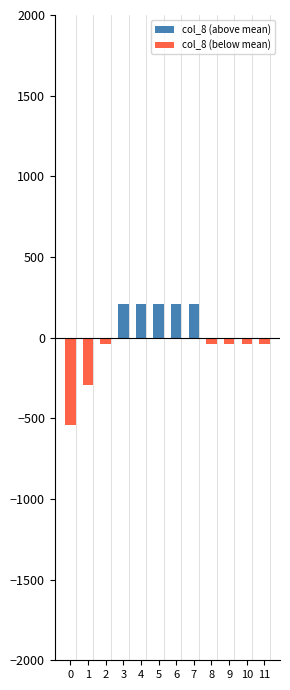

What is the sum of all col_8 (above mean) values?

1041.7